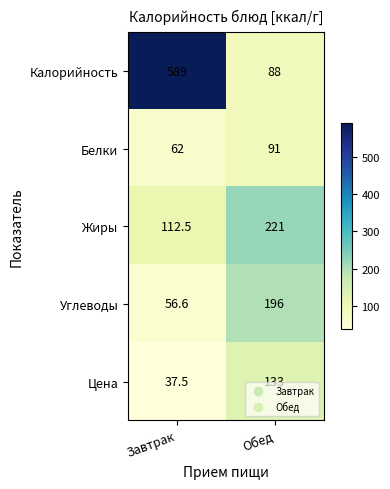

Reading left to right, transcribe all the data shown in this chart.

Калорийность: Завтрак=589.0	Обед=88.0
Белки: Завтрак=62.0	Обед=91.0
Жиры: Завтрак=112.5	Обед=221.0
Углеводы: Завтрак=56.6	Обед=196.0
Цена: Завтрак=37.5	Обед=133.0